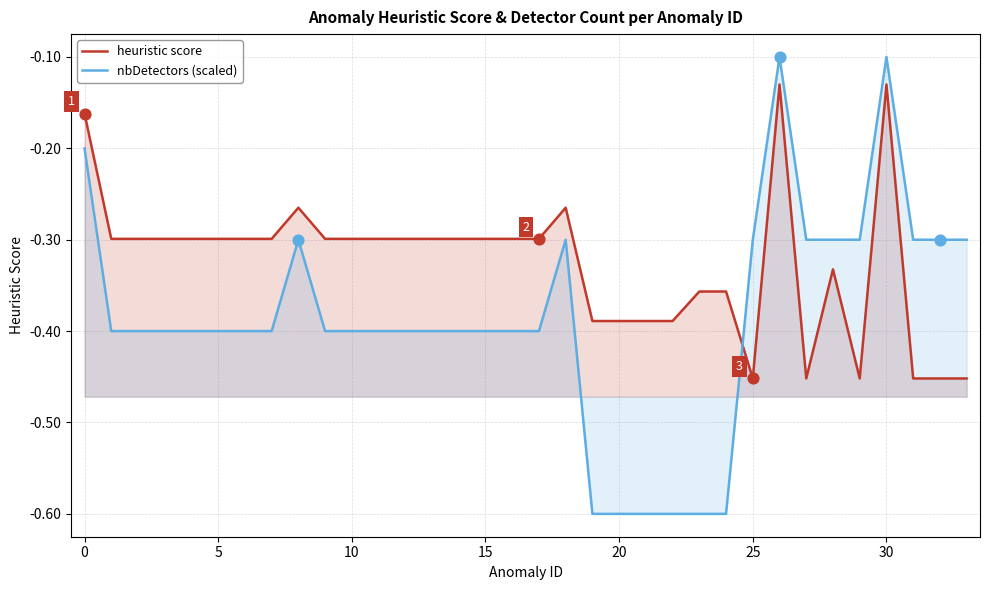

Is the value of heuristic score at 18 greater than the value of nbDetectors (scaled) at 26?

No